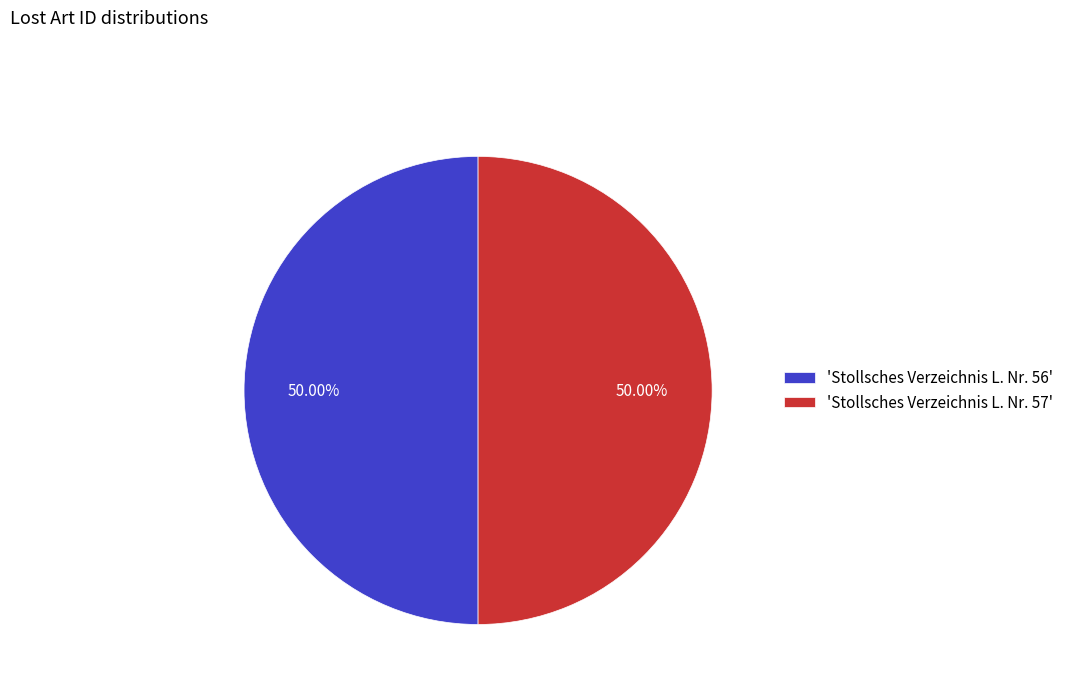

How many slices are in this pie chart?

2